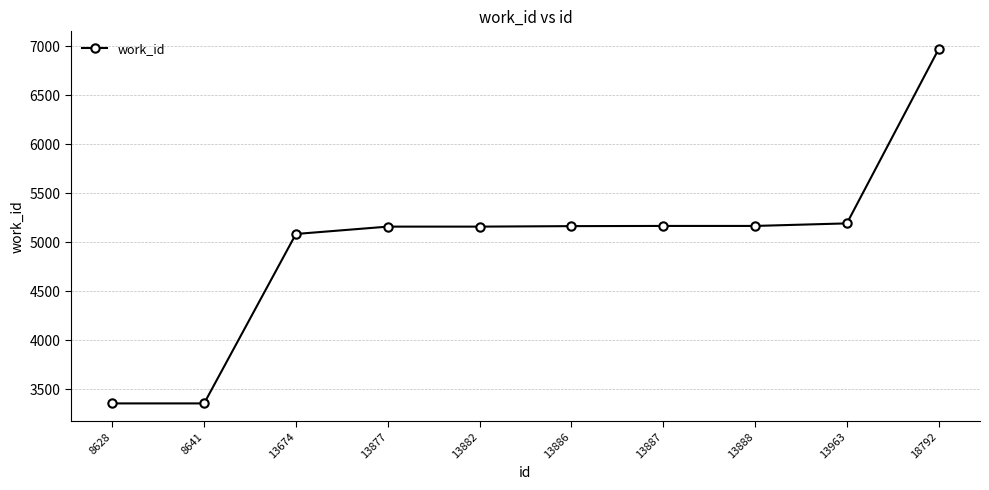

What value does the data have at 13877?

5159